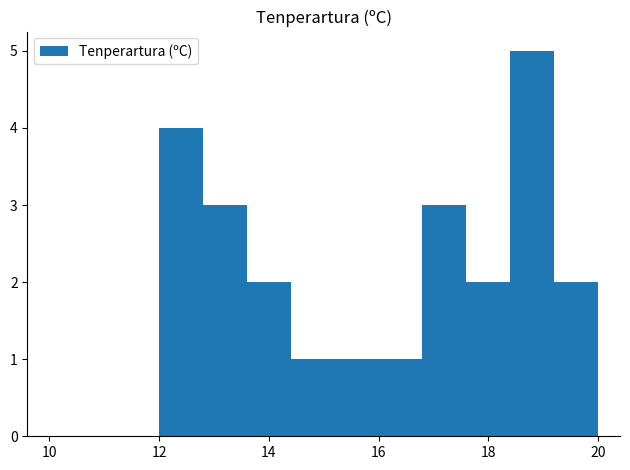

What is the height of the bar covering 14.4 to 15.2 on the x-axis? The values are not printed on the chart, so give them approximately, as read against the axis.

1